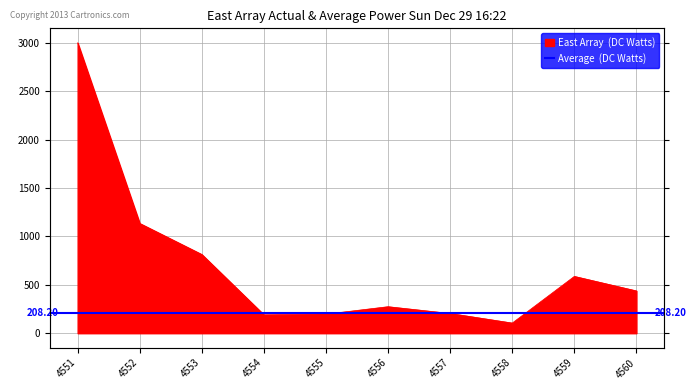

Which has a higher value, 4553 or 4554?

4553